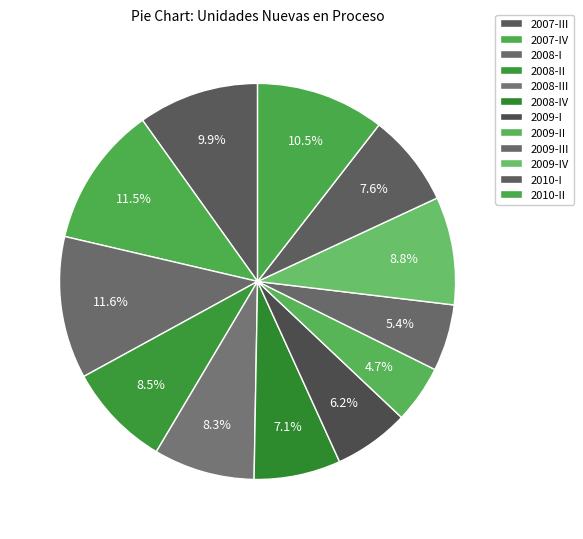

What percentage is the 2010-II slice, to the nearest percent?

11%